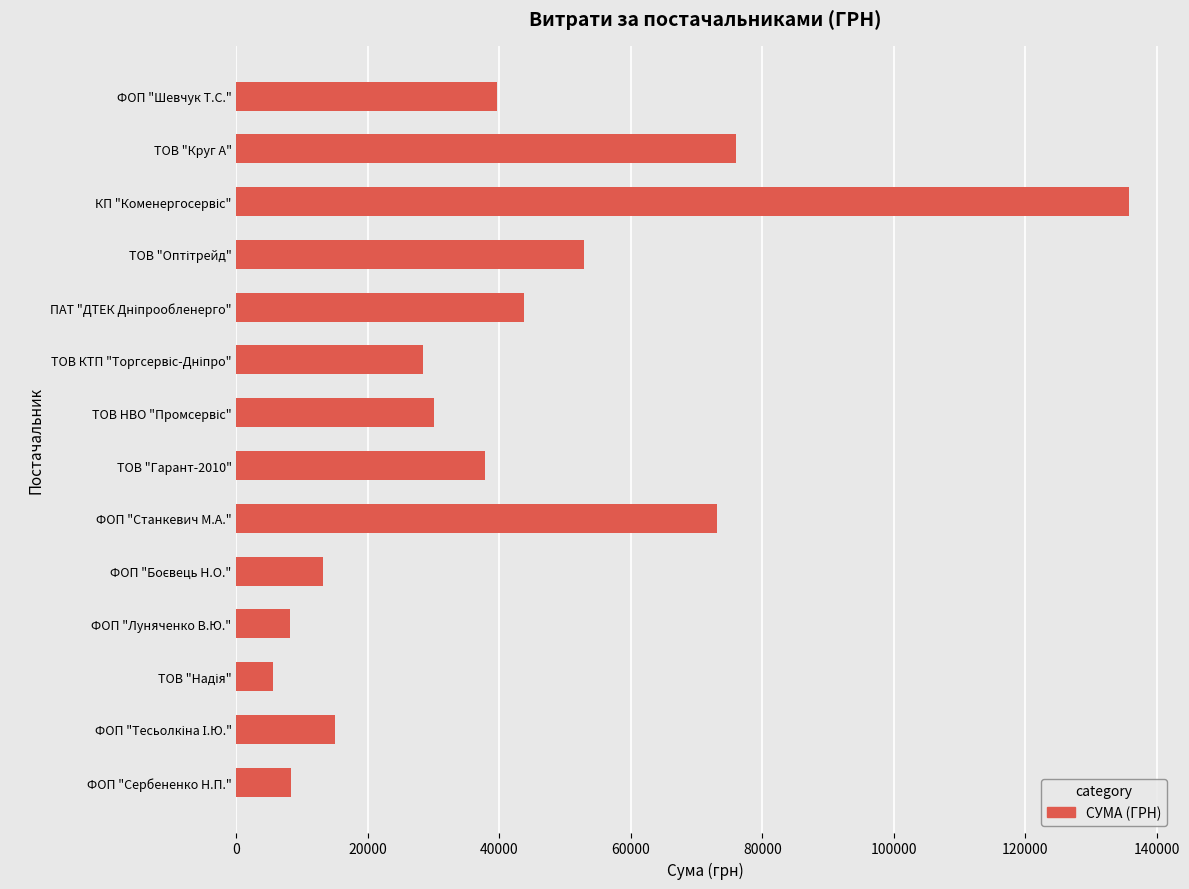

Is it true that the value at ФОП "Шевчук Т.С." is 39664.0?

True